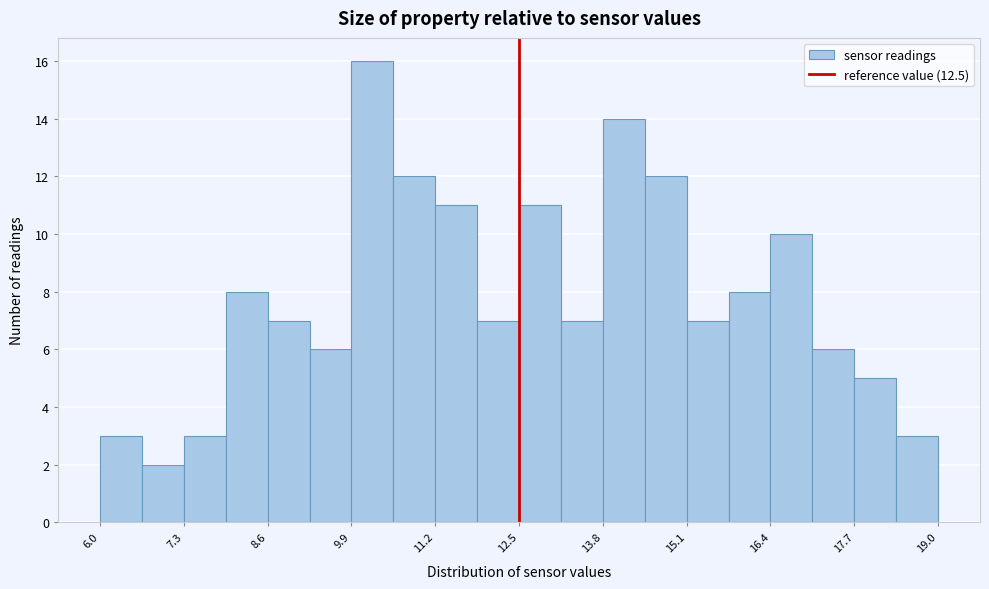

Around what value on the x-axis is the tallest bar? Give the approximate position of its centre, as read against the axis.

10.2